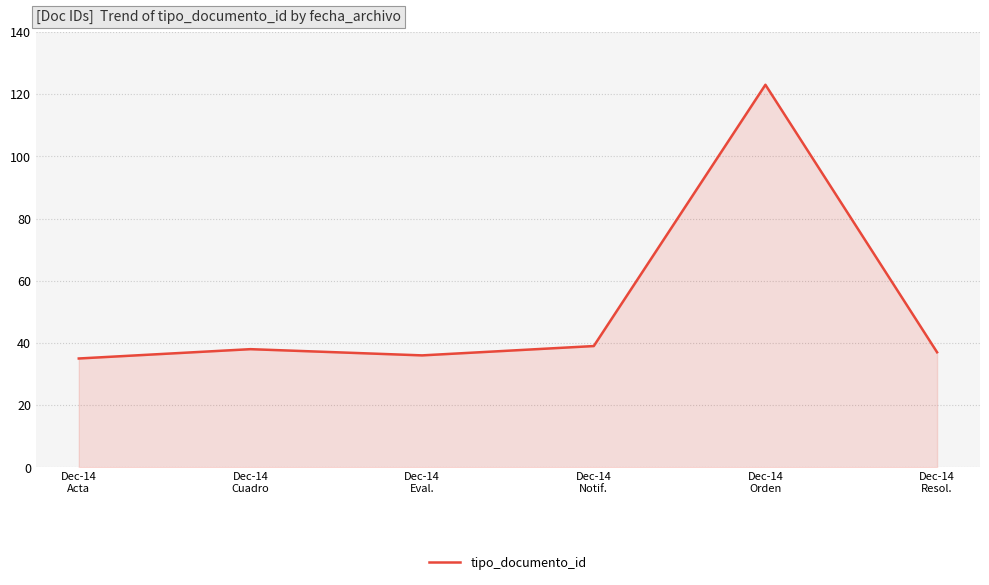

True or false: there are more than 2 points higher than both neighbors.

False